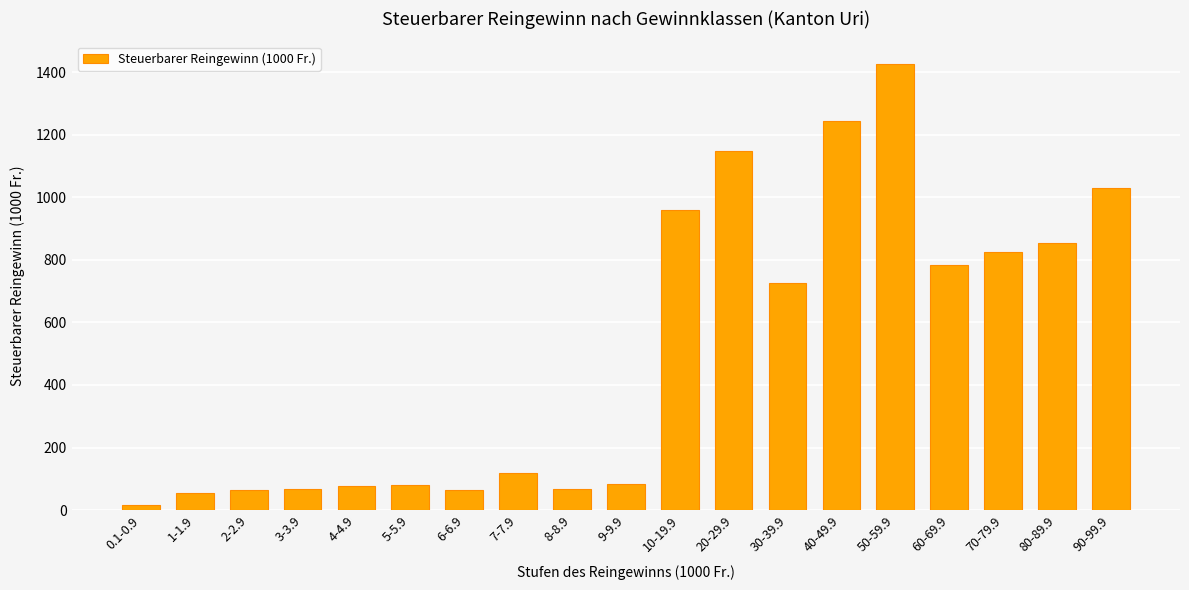

What is the difference between the maximum and minimum values?

1413.1